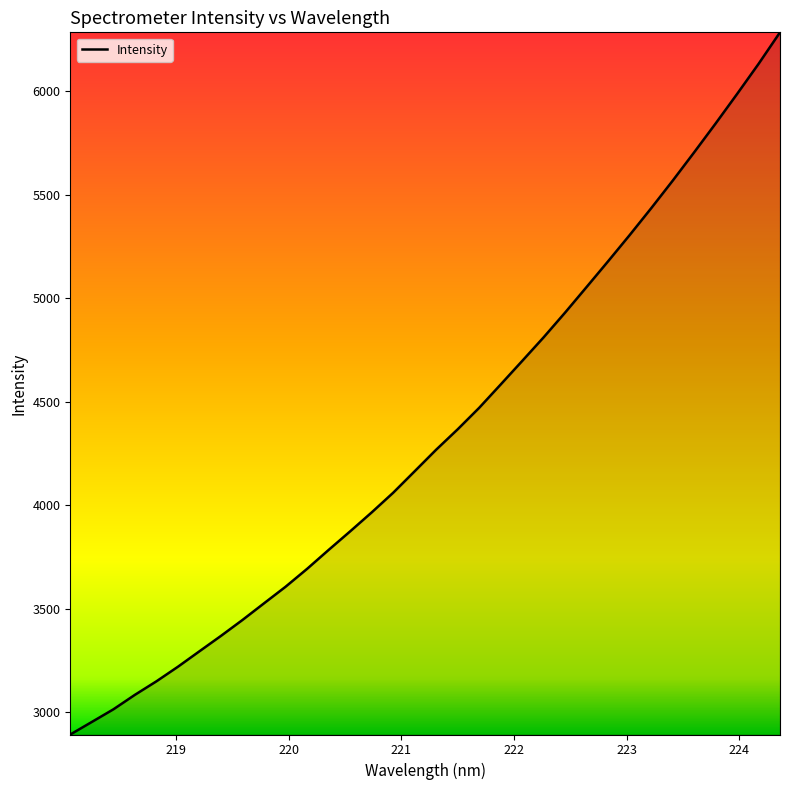

What is the difference between the maximum and minimum values?

3393.8